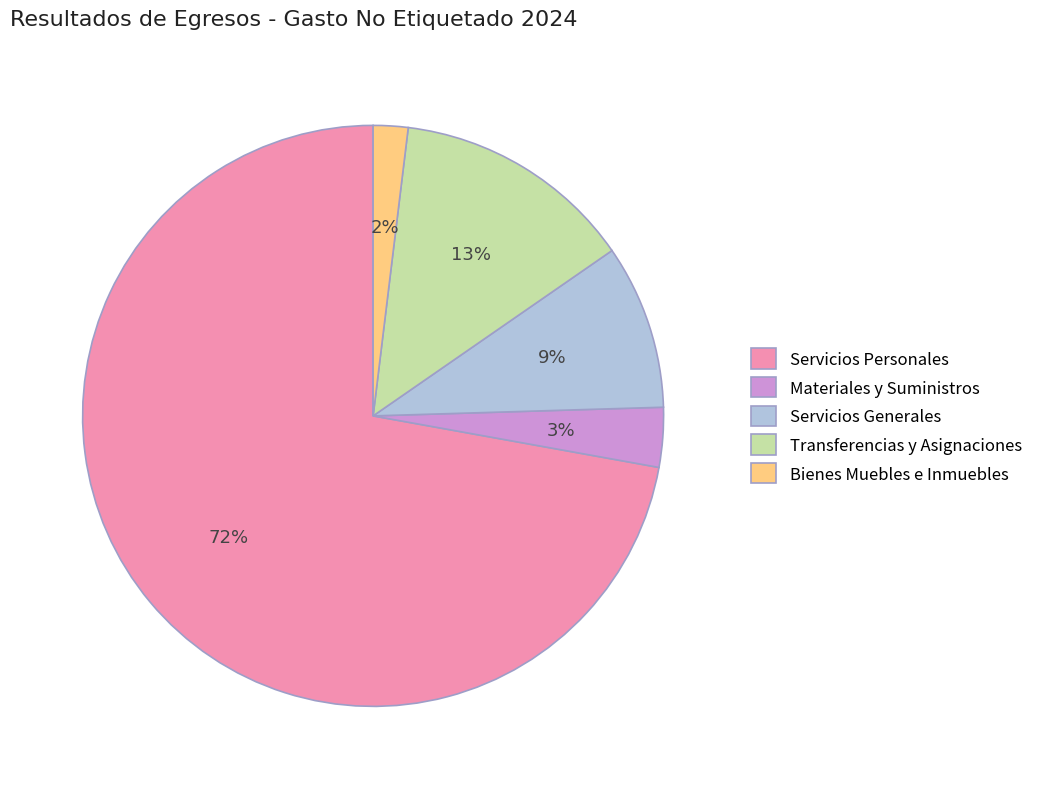

Which category has the smallest portion of the pie?

Bienes Muebles e Inmuebles